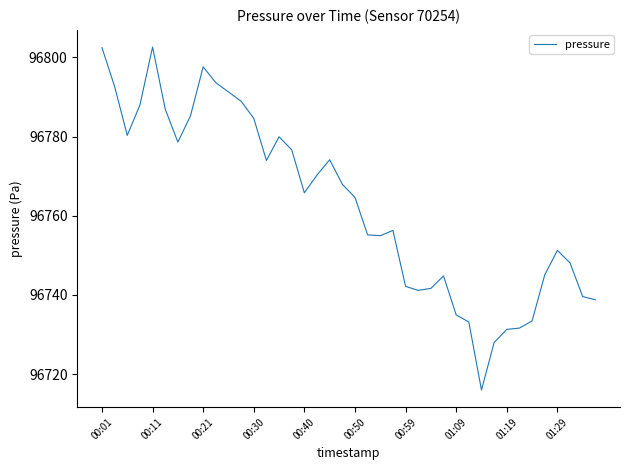

What is the difference between the maximum and minimum values?

86.6